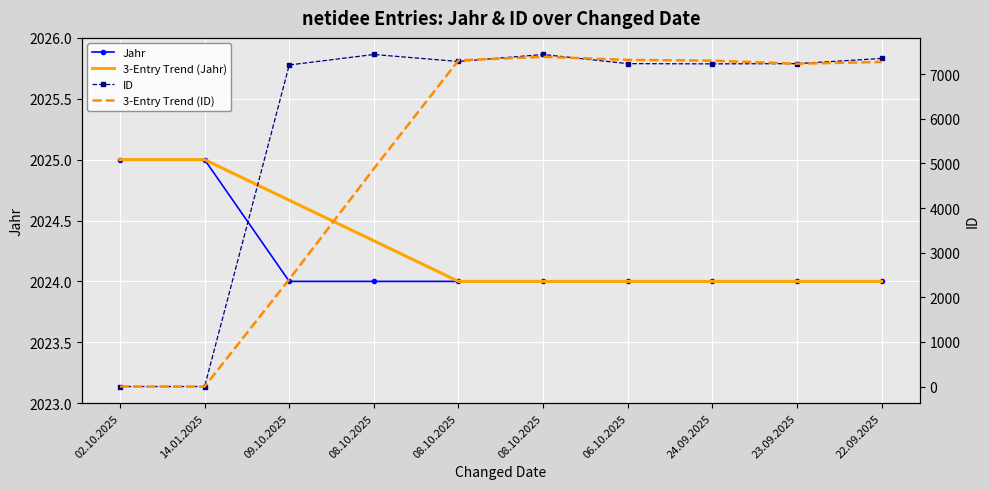

What is the maximum value shown in the chart?

7442.0